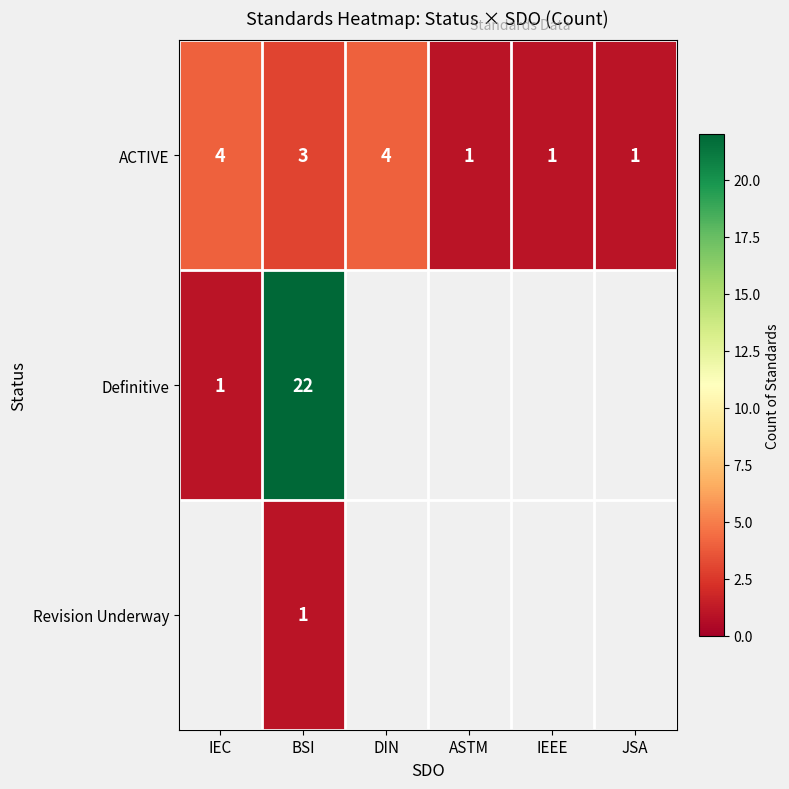

What is the difference between the highest and lowest values at IEC?

3.0